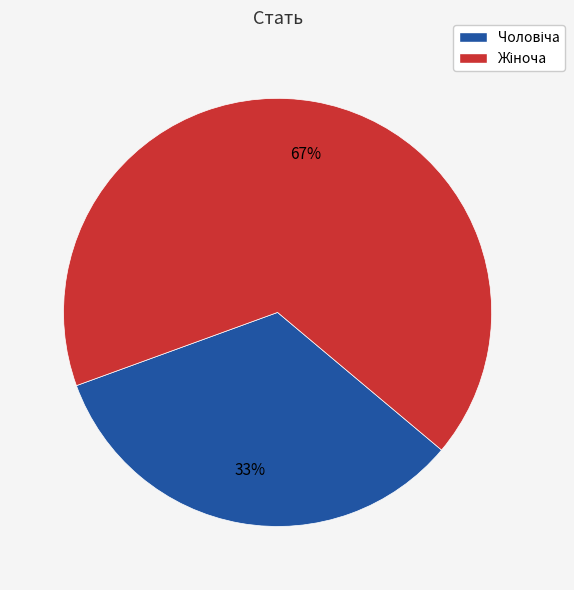

Does any single category account for the majority?

Yes